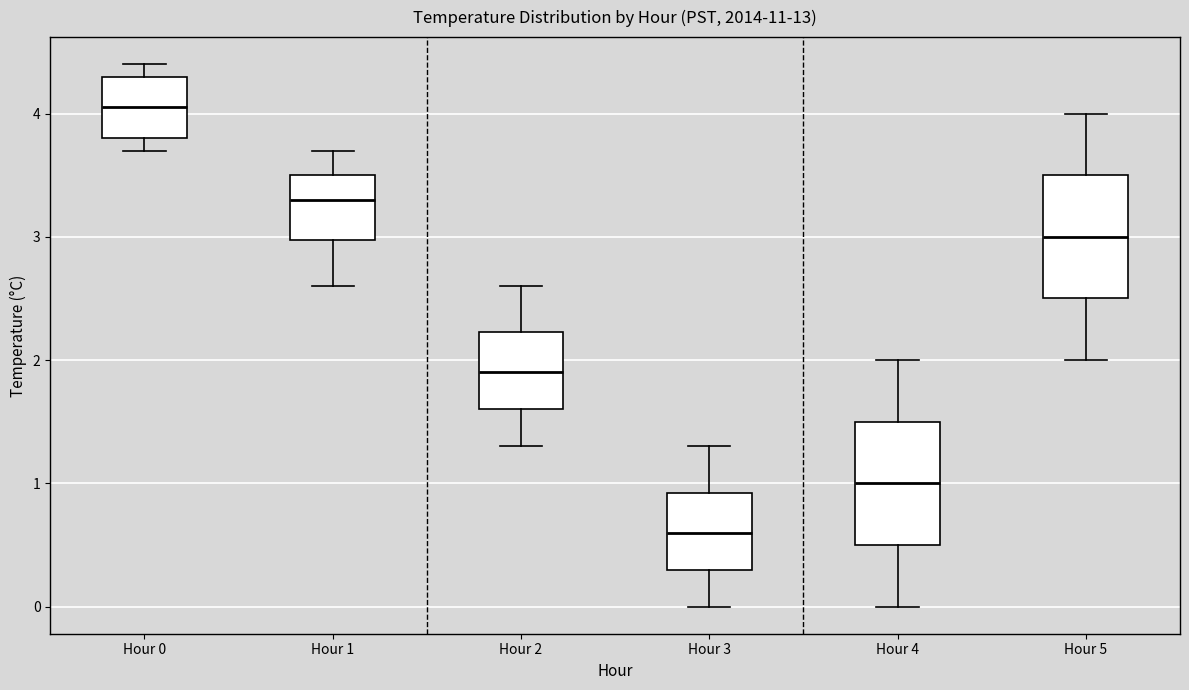

Reading left to right, transcribe this box plot: for each box, give where its median line is, the range the box spans, and where its two whiskers end, as read against the y-axis. The values are not printed on the chart, so give them approximately, as read against the axis.

Hour 0: median 4.1, box 3.8 to 4.3, whiskers 3.7 to 4.4
Hour 1: median 3.3, box 3.0 to 3.5, whiskers 2.6 to 3.7
Hour 2: median 1.9, box 1.6 to 2.2, whiskers 1.3 to 2.6
Hour 3: median 0.6, box 0.3 to 0.9, whiskers 0.0 to 1.3
Hour 4: median 1.0, box 0.5 to 1.5, whiskers 0.0 to 2.0
Hour 5: median 3.0, box 2.5 to 3.5, whiskers 2.0 to 4.0